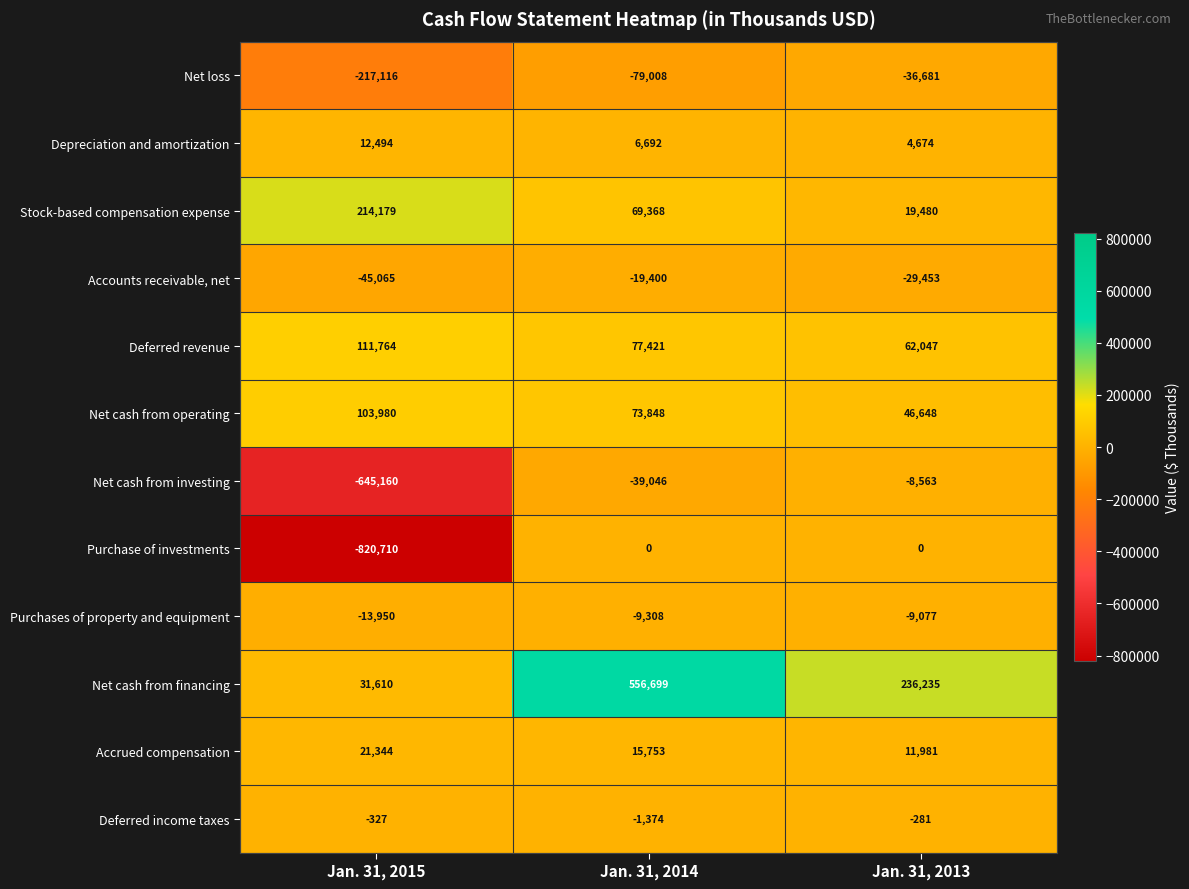

At which category does the chart reach its minimum across all series?

Jan. 31, 2015